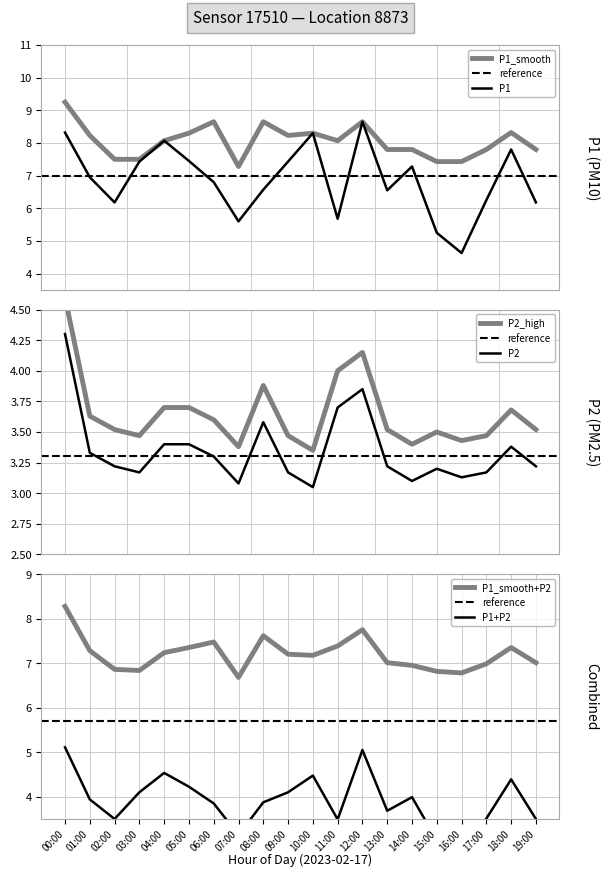

At which label does P1_smooth first exceed 8?

00:00